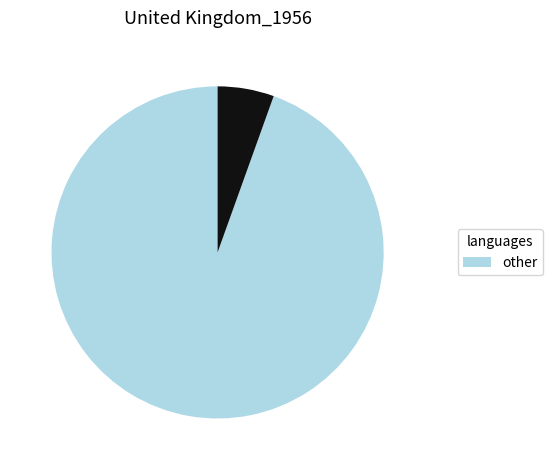

Does any single category account for the majority?

Yes